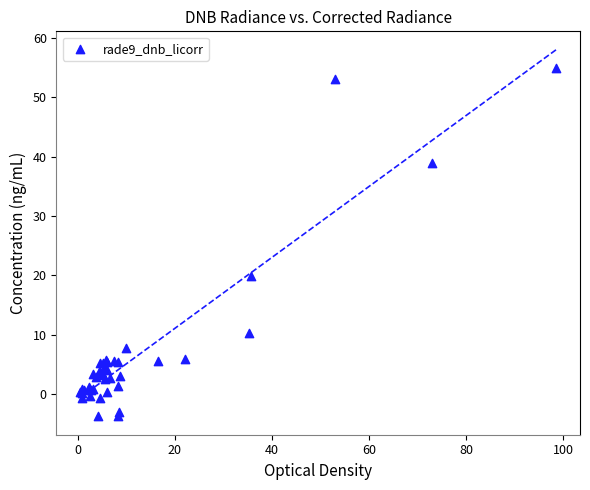

What Y value in the scatter plot is closest to 25?

19.9